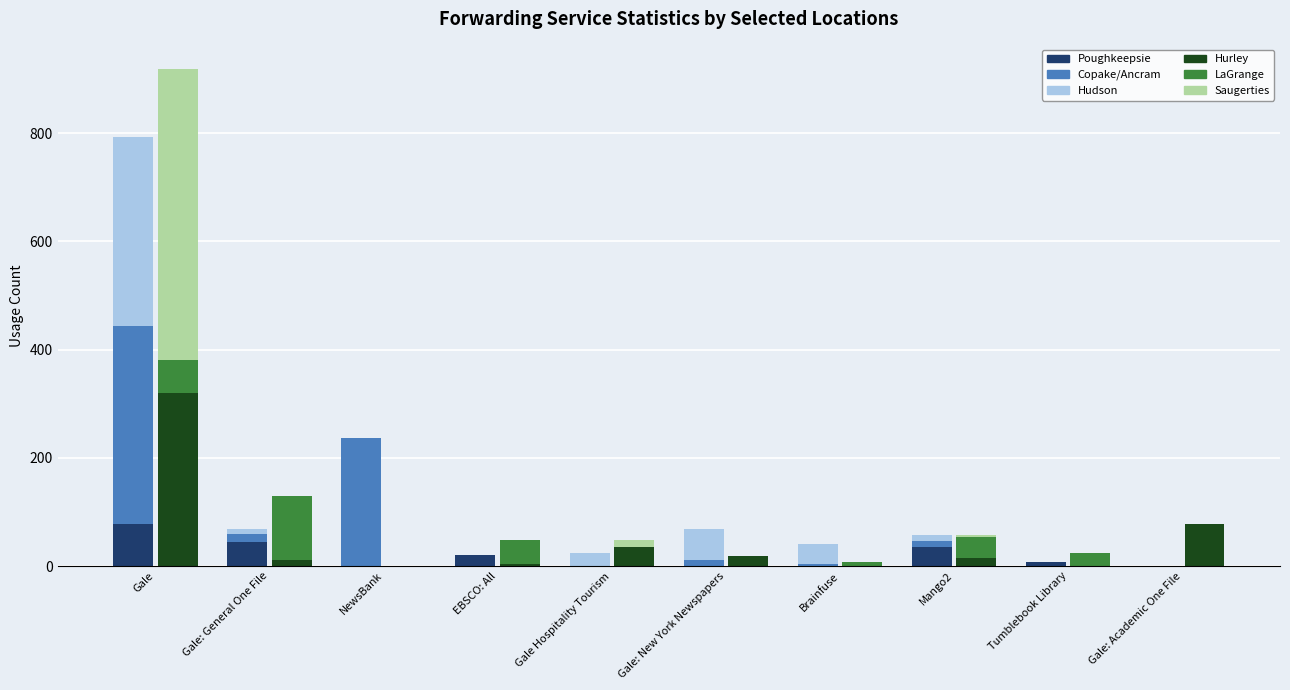

Reading left to right, list all the values displayed in this chart.

Poughkeepsie: Gale=78	Gale: General One File=45	NewsBank=0	EBSCO: All=21	Gale Hospitality Tourism=0	Gale: New York Newspapers=0	Brainfuse=0	Mango2=36	Tumblebook Library=8	Gale: Academic One File=0
Copake/Ancram: Gale=365	Gale: General One File=15	NewsBank=237	EBSCO: All=0	Gale Hospitality Tourism=0	Gale: New York Newspapers=12	Brainfuse=4	Mango2=10	Tumblebook Library=0	Gale: Academic One File=0
Hudson: Gale=350	Gale: General One File=8	NewsBank=0	EBSCO: All=0	Gale Hospitality Tourism=25	Gale: New York Newspapers=57	Brainfuse=37	Mango2=12	Tumblebook Library=0	Gale: Academic One File=0
Hurley: Gale=320	Gale: General One File=11	NewsBank=0	EBSCO: All=4	Gale Hospitality Tourism=35	Gale: New York Newspapers=18	Brainfuse=0	Mango2=14	Tumblebook Library=0	Gale: Academic One File=78
LaGrange: Gale=61	Gale: General One File=118	NewsBank=0	EBSCO: All=44	Gale Hospitality Tourism=0	Gale: New York Newspapers=0	Brainfuse=7	Mango2=39	Tumblebook Library=25	Gale: Academic One File=0
Saugerties: Gale=537	Gale: General One File=0	NewsBank=0	EBSCO: All=0	Gale Hospitality Tourism=14	Gale: New York Newspapers=0	Brainfuse=0	Mango2=4	Tumblebook Library=0	Gale: Academic One File=0